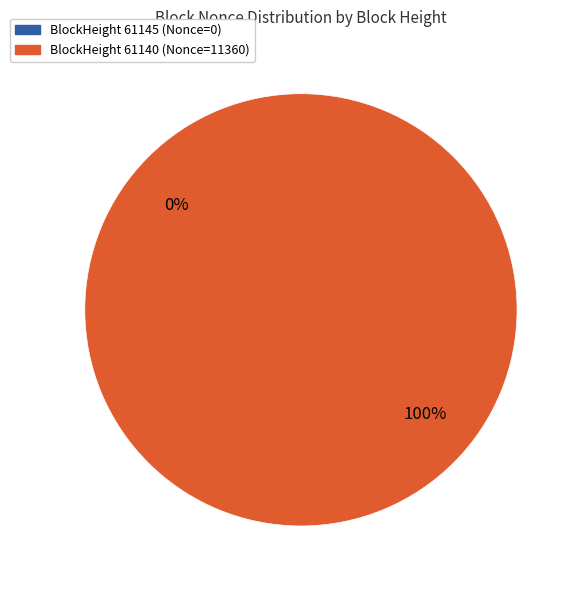

To the nearest percent, what is the average slice percentage?

50%